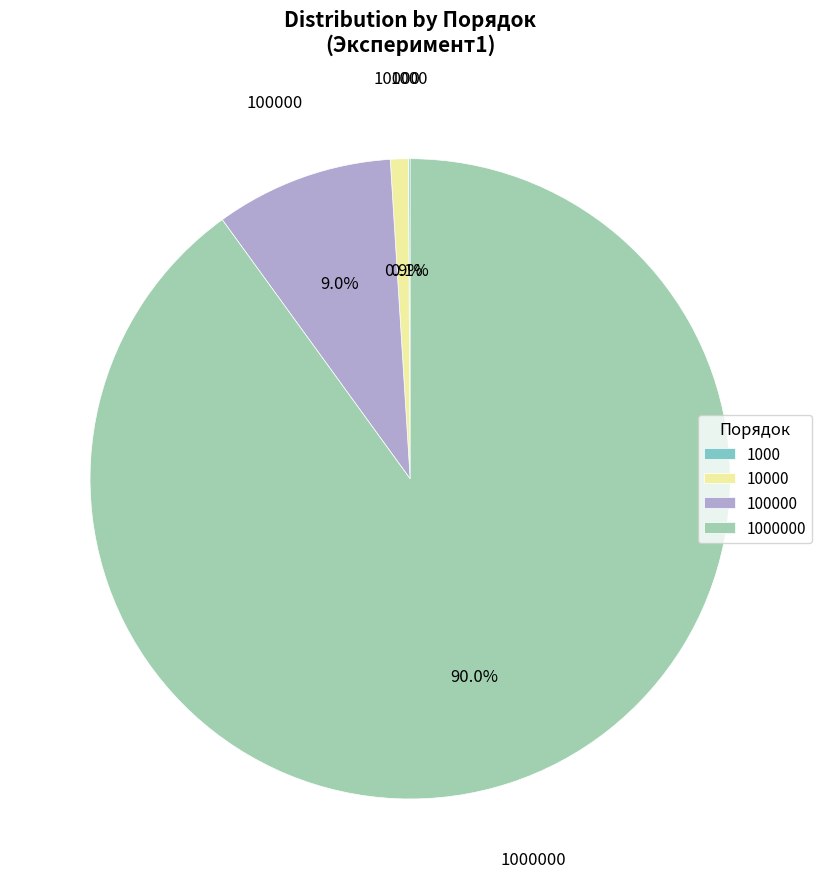

What percentage is the 10000 slice, to the nearest percent?

1%